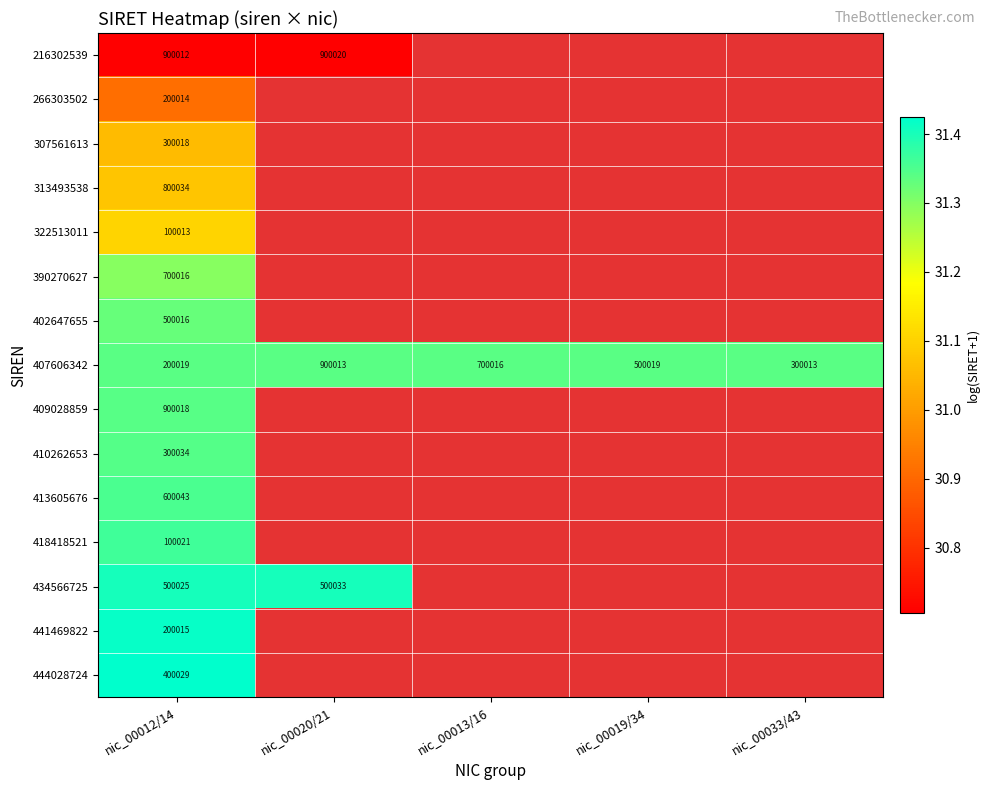

Is the value of 410262653 at nic_00033/43 greater than the value of 307561613 at nic_00013/16?

No